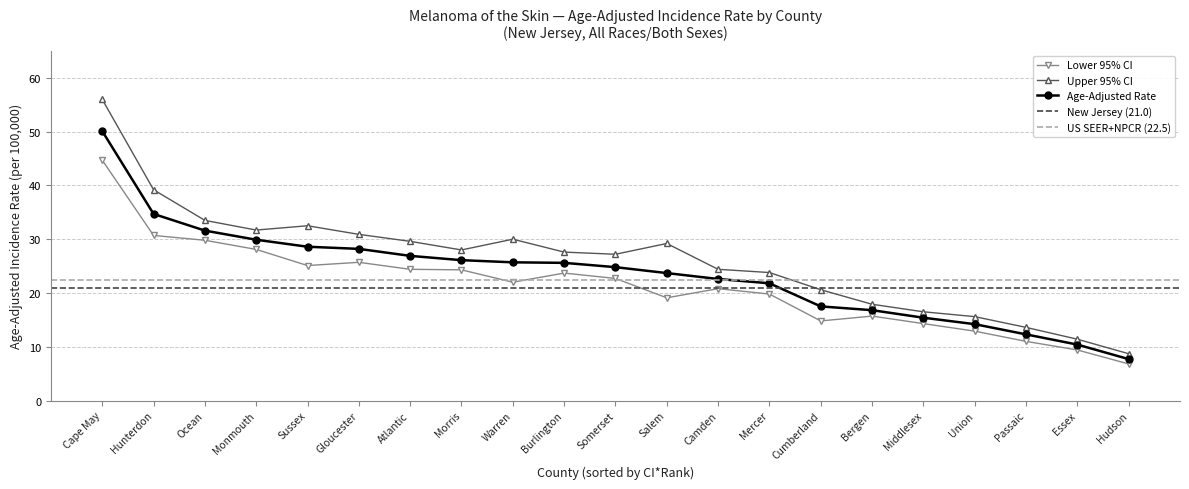

Rank the categories by Upper 95% CI value from lowest to highest.

Hudson, Essex, Passaic, Union, Middlesex, Bergen, Cumberland, Mercer, Camden, Somerset, Burlington, Morris, Salem, Atlantic, Warren, Gloucester, Monmouth, Sussex, Ocean, Hunterdon, Cape May